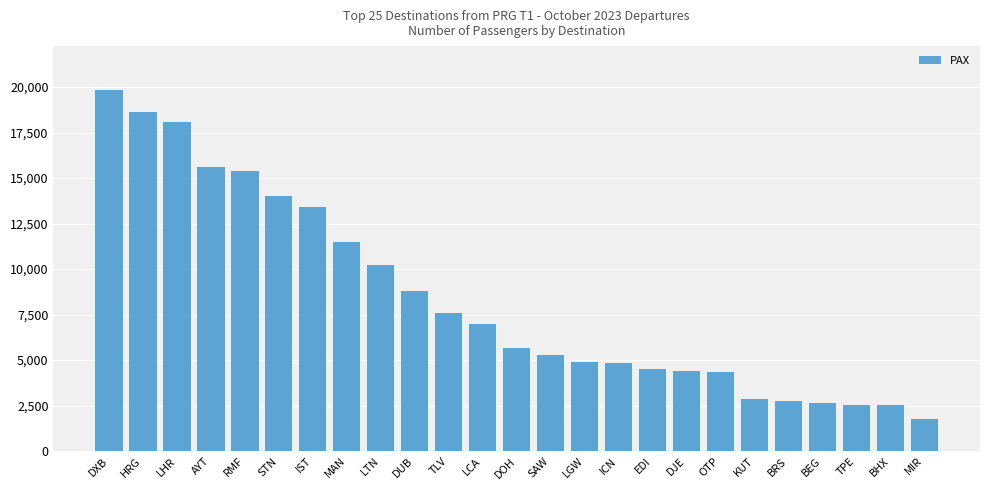

The value at RMF is 15397. True or false?

True